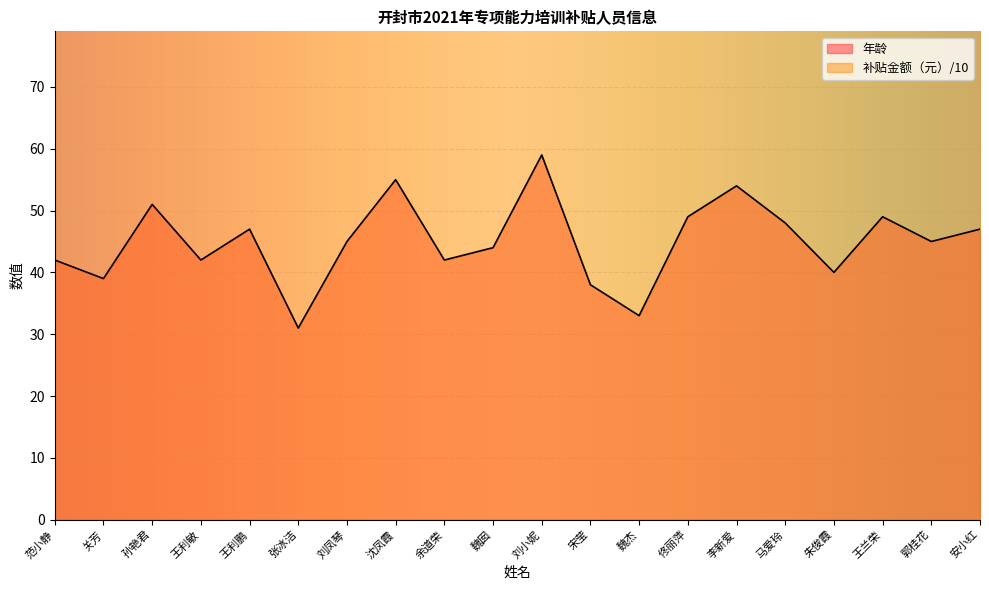

What is the change in value from 刘凤琴 to 宋莹?

-7